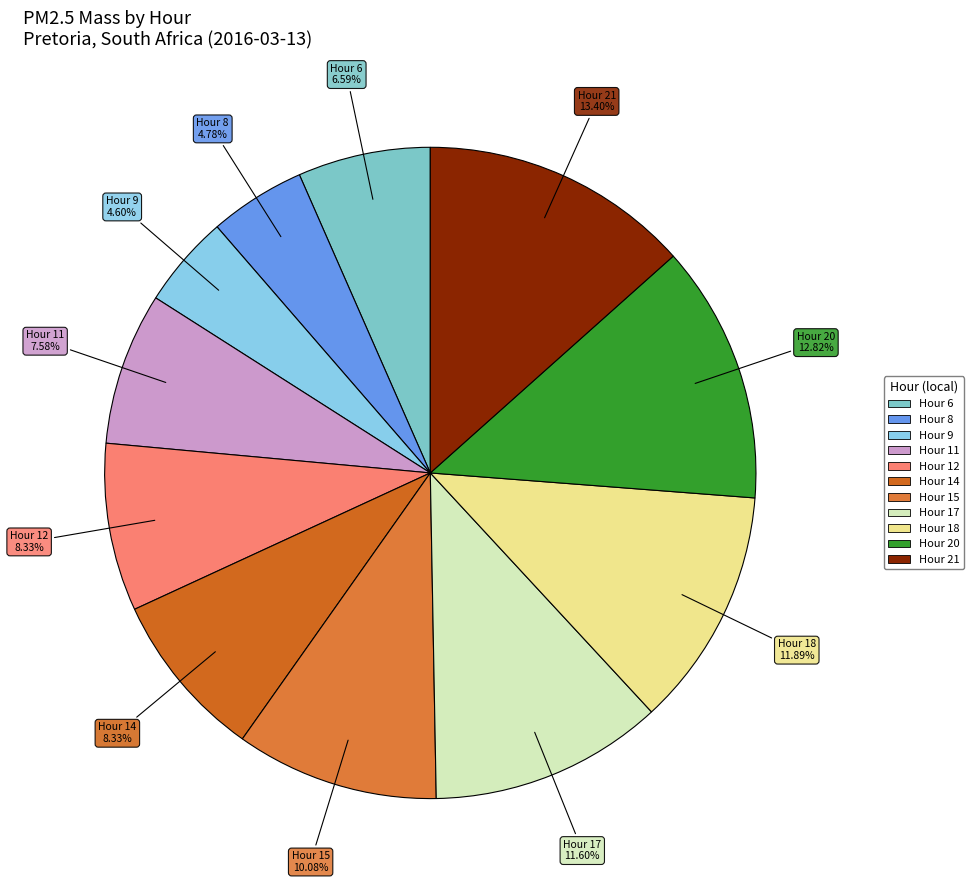

Is there any slice that represents more than half of the pie?

No